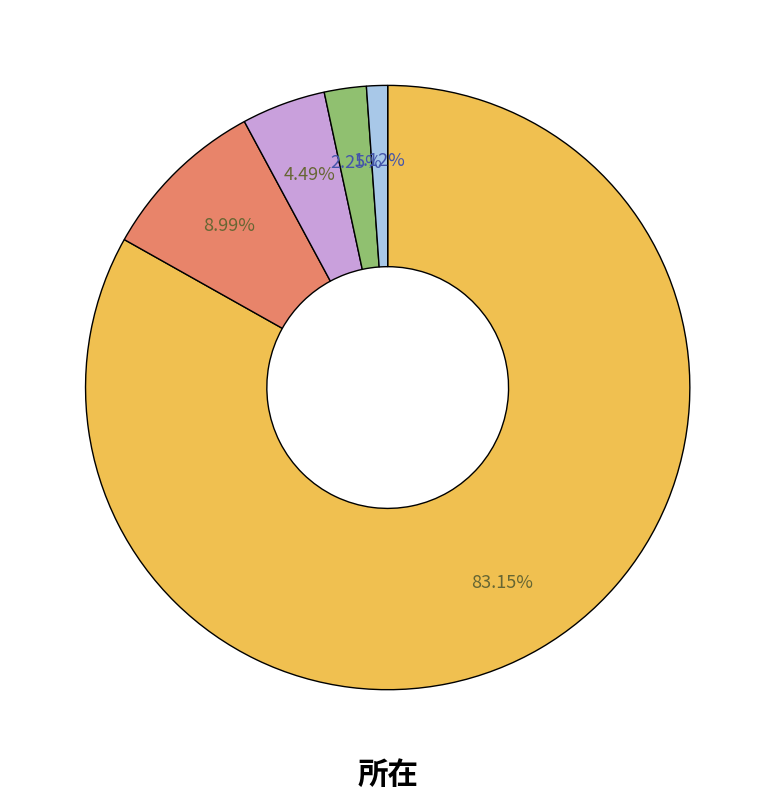

Does any single category account for the majority?

Yes